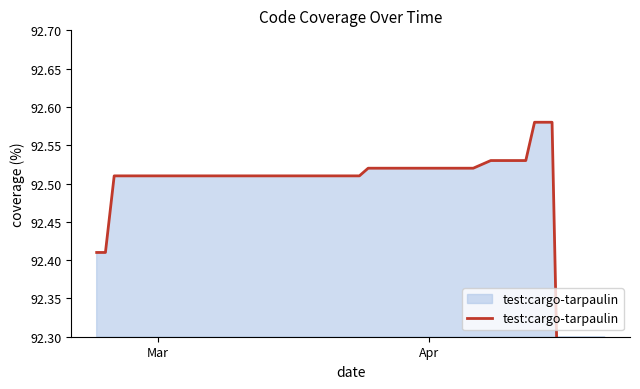

How many series are shown in this chart?

1